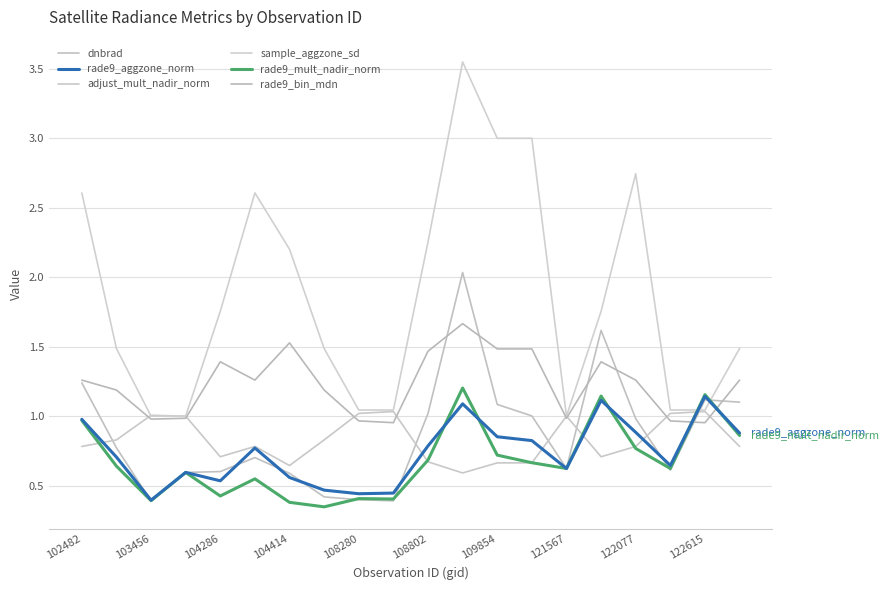

Which series has the largest range (max minus min)?

sample_aggzone_sd